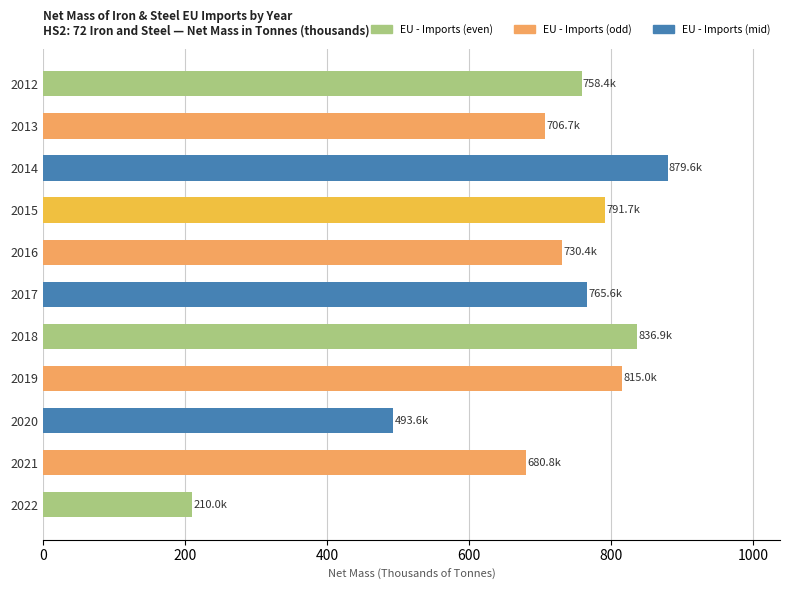

How many bars are there in total?

11